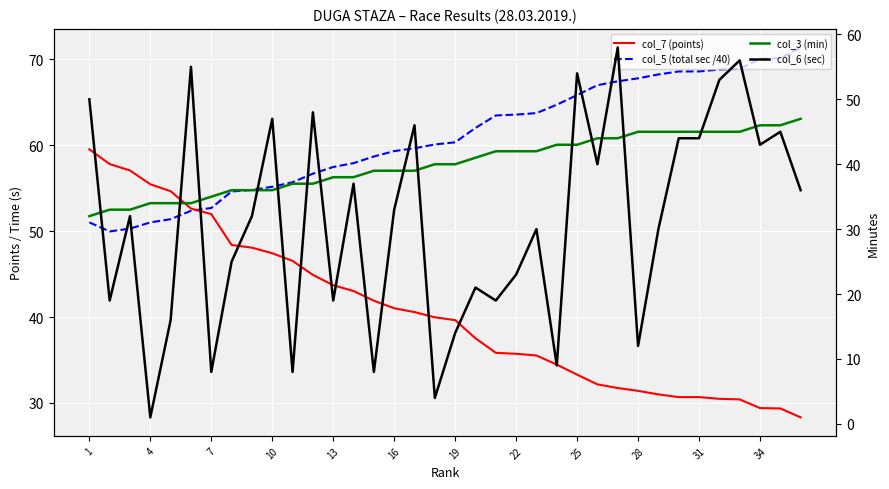

How many lines are shown in the chart?

4